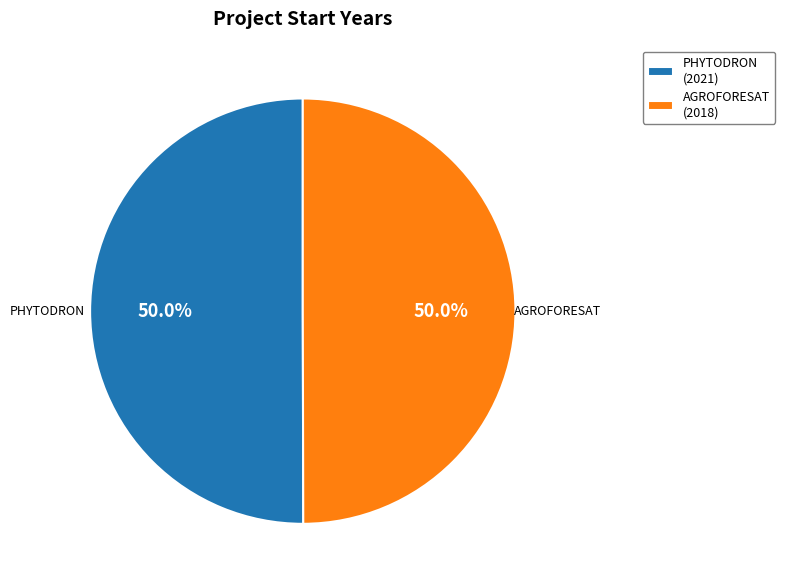

Do AGROFORESAT (2018) and PHYTODRON (2021) together represent more than half of the pie?

Yes